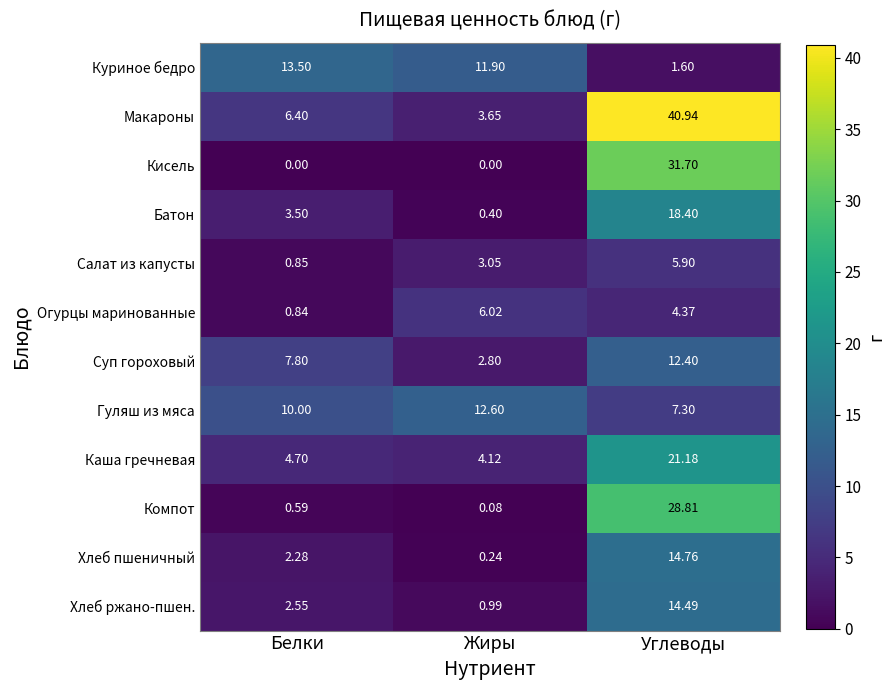

At Жиры, list the series in order from largest to smallest.

Гуляш из мяса, Куриное бедро, Огурцы маринованные, Каша гречневая, Макароны, Салат из капусты, Суп гороховый, Хлеб ржано-пшен., Батон, Хлеб пшеничный, Компот, Кисель